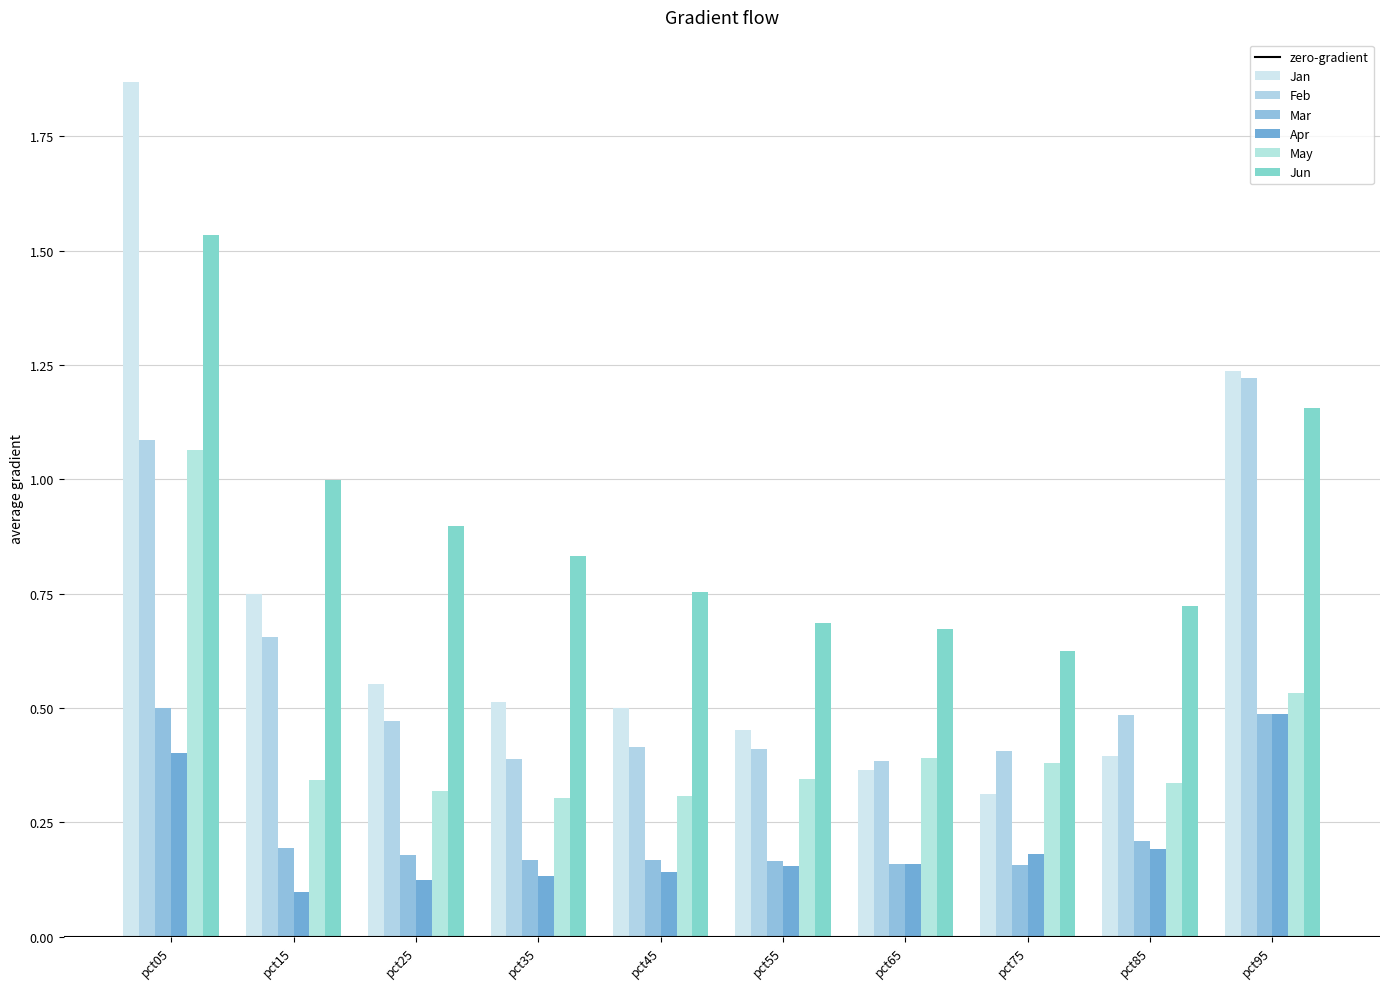

How many bars are there in each group?

6